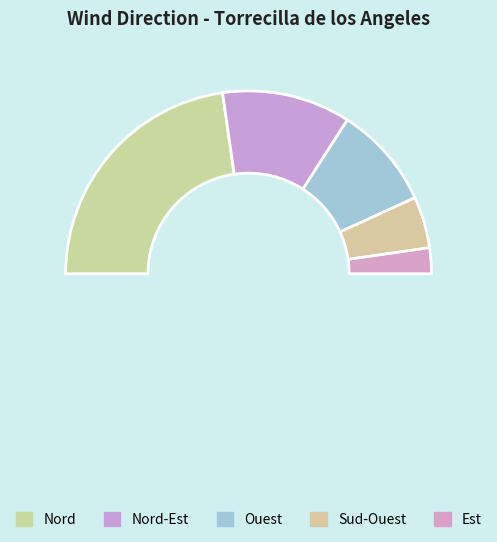

The Nord slice represents 54% of the pie. True or false?

True